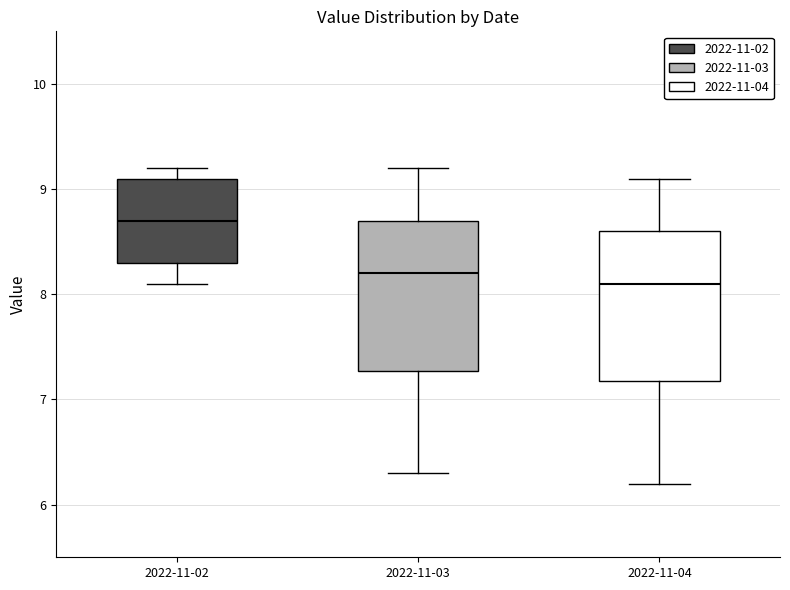

Which box's median line is the highest?

2022-11-02